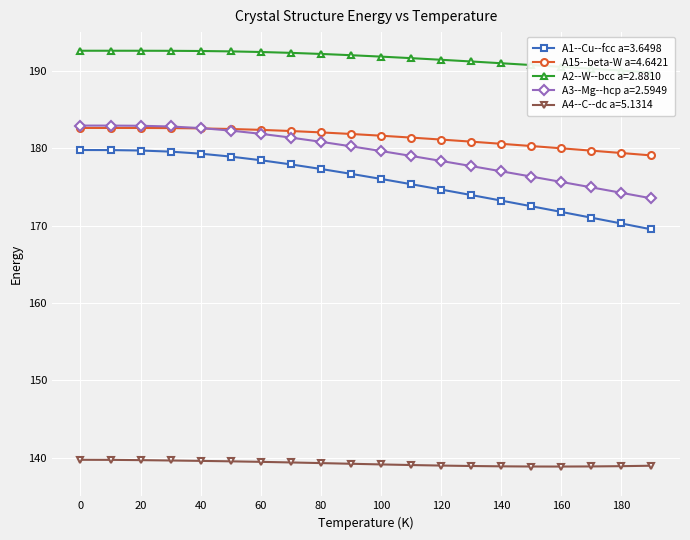

True or false: A1--Cu--fcc a=3.6498 and A3--Mg--hcp a=2.5949 cross at least once.

False